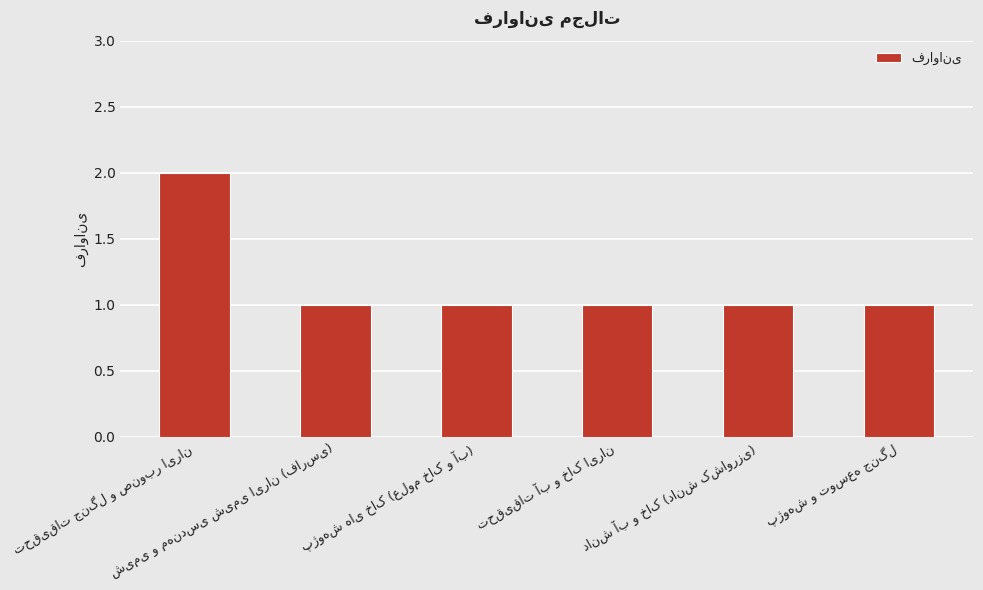

What is the sum of all values?

7